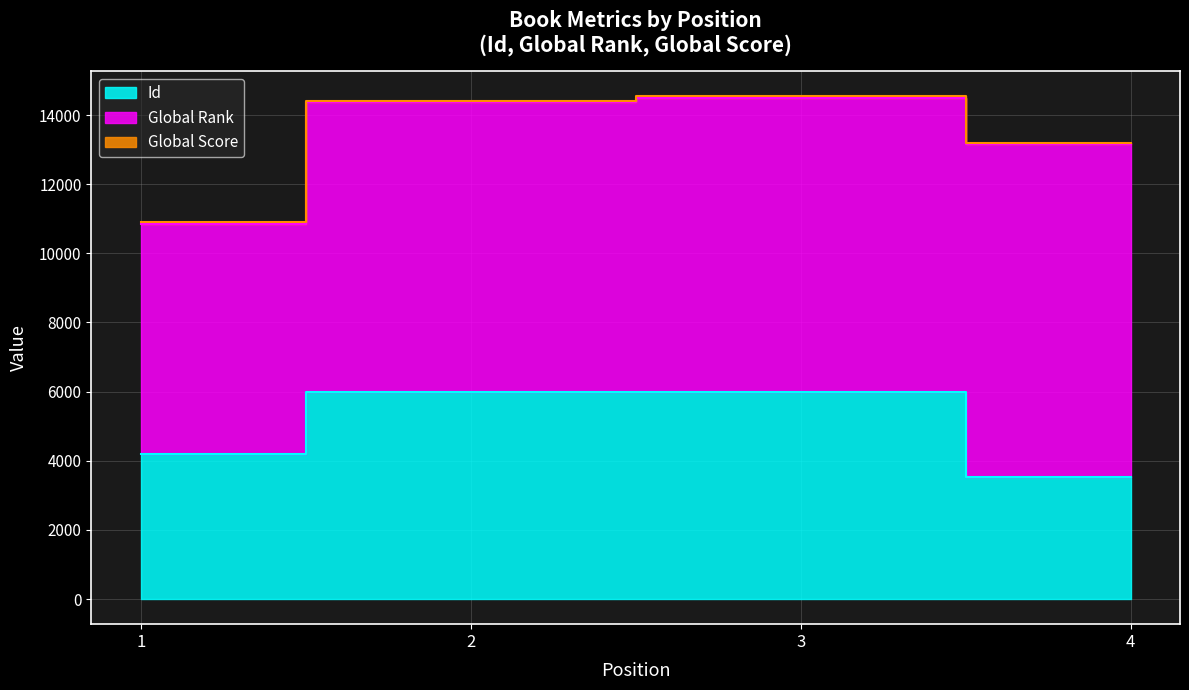

What is the total value across all series at 1?

10906